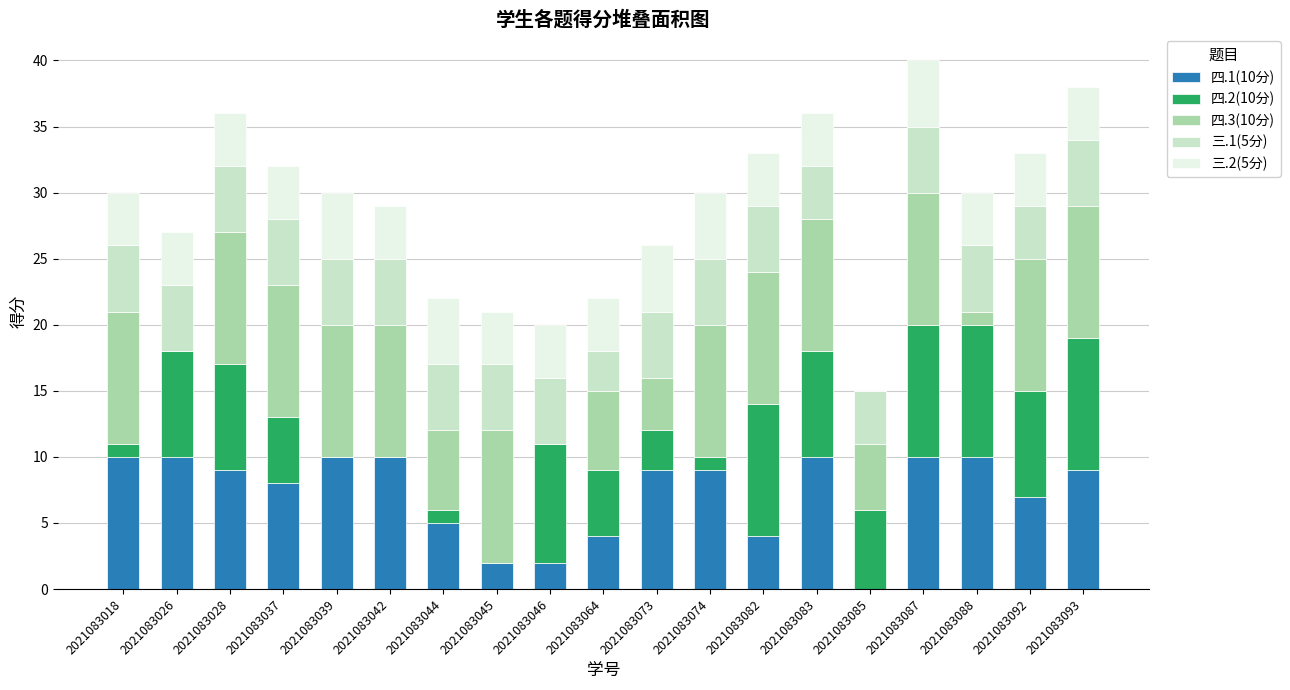

True or false: 四.1(10分) has a value of 8 at 2021083037.

True